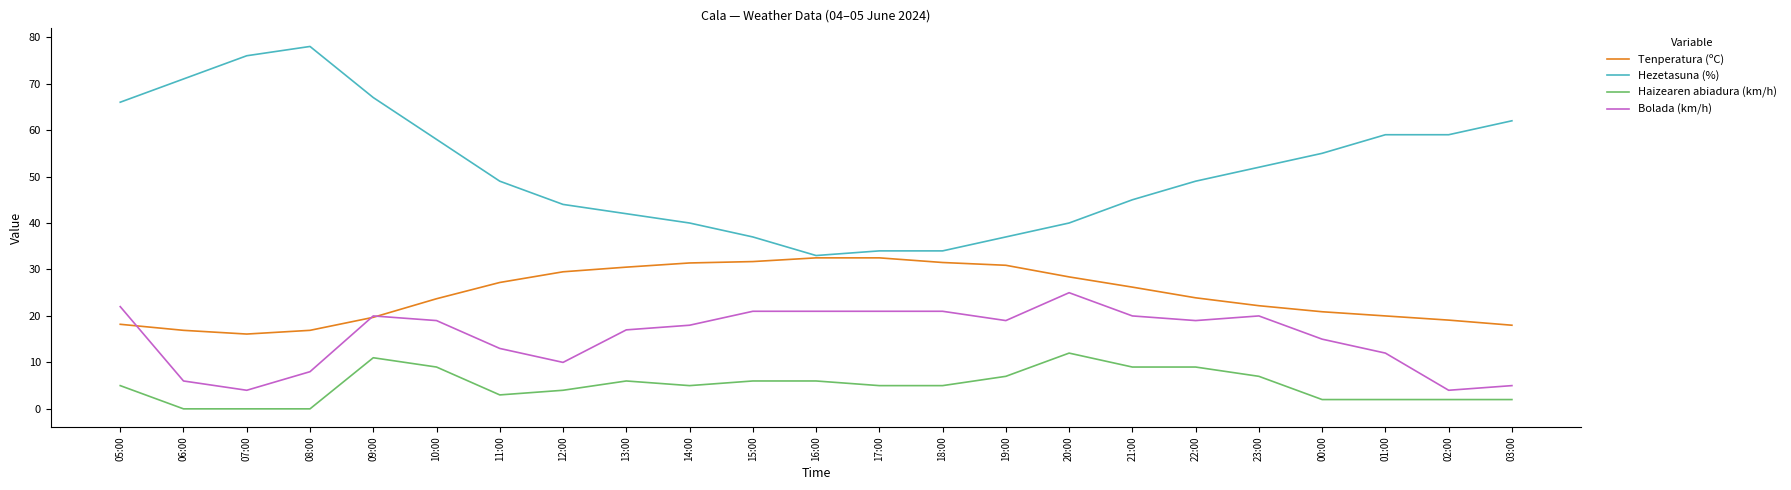

True or false: Haizearen abiadura (km/h) and Hezetasuna (%) cross at least once.

False